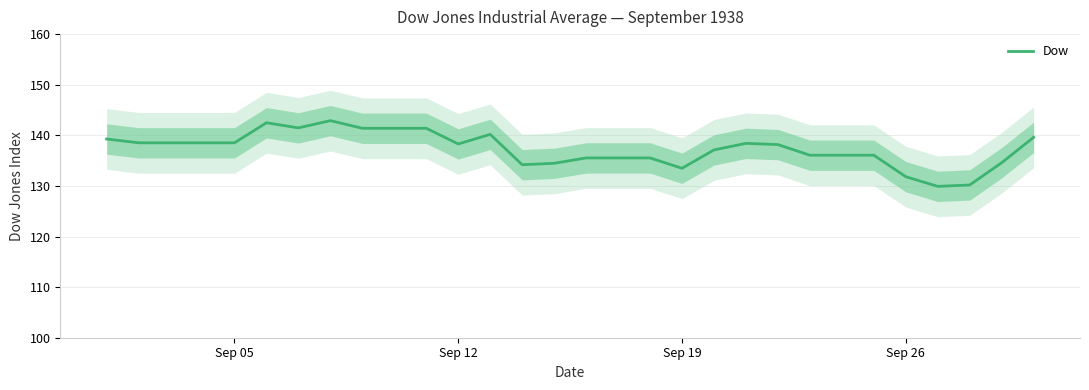

What is the smallest value displayed?

129.9